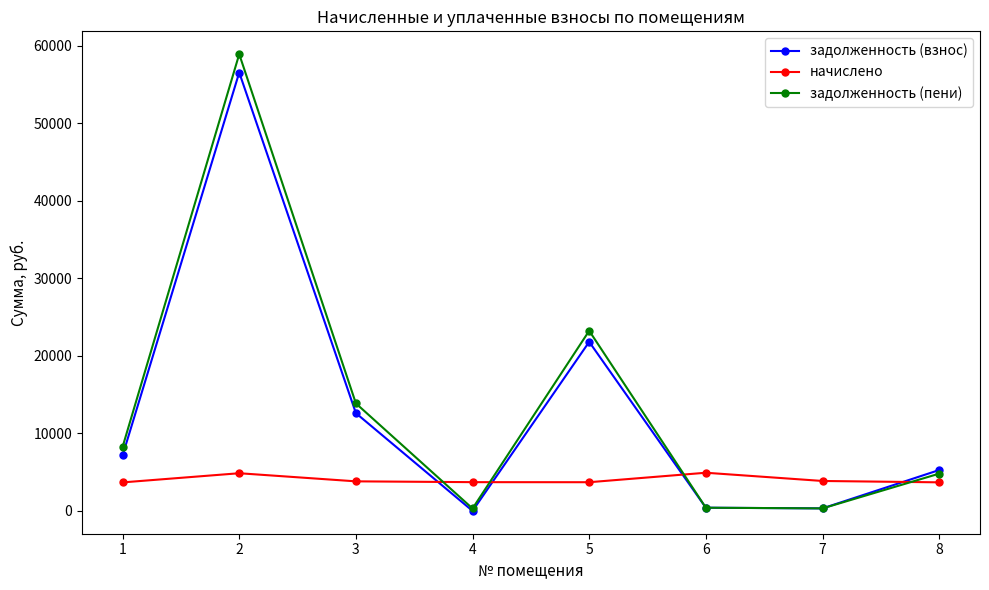

Where is the first local maximum for задолженность (взнос)?

2